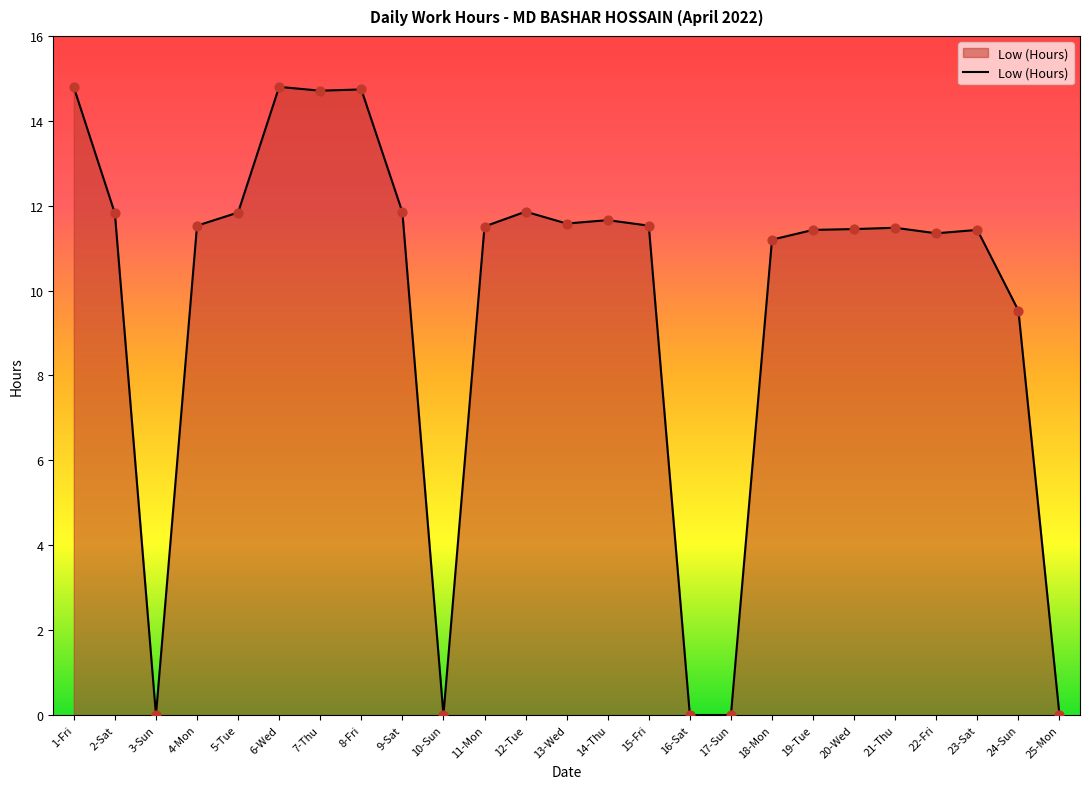

Approximately how many times larger is the value at 2-Sat compared to 18-Mon?

1.1